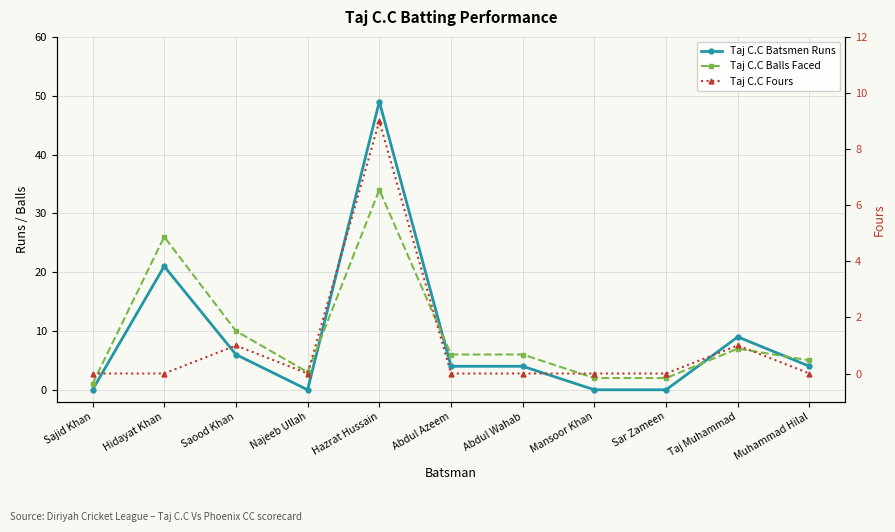

True or false: Taj C.C Fours and Taj C.C Batsmen Runs cross at least once.

False